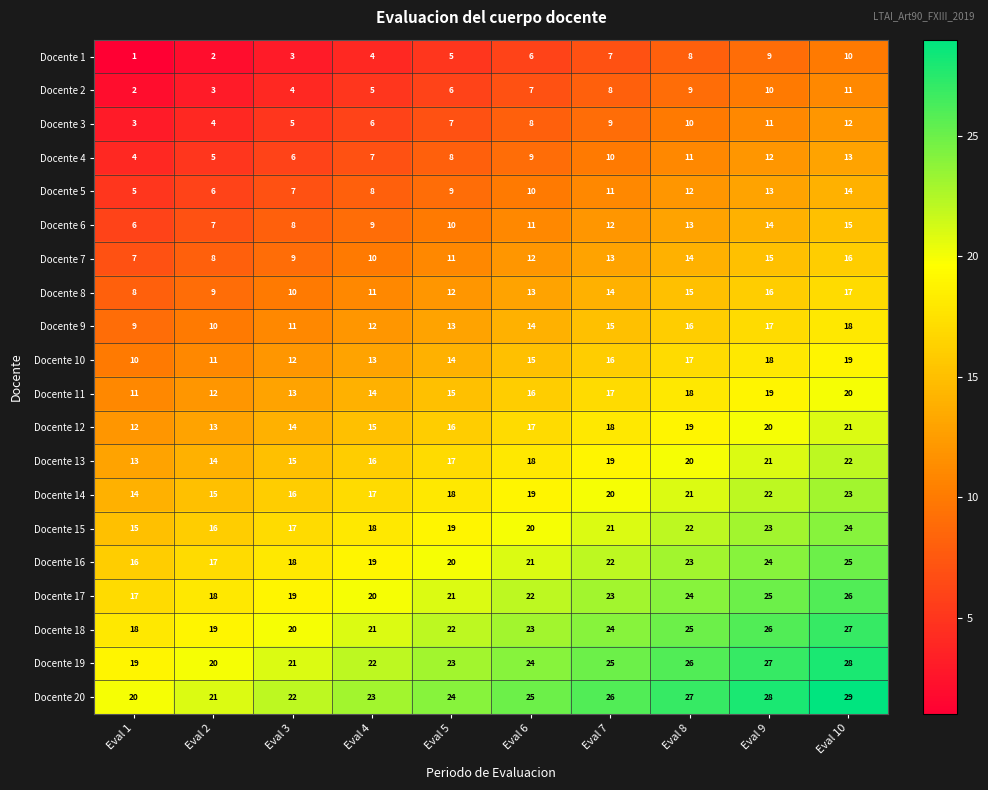

The Docente 6 series shows 8 at Eval 3. True or false?

True